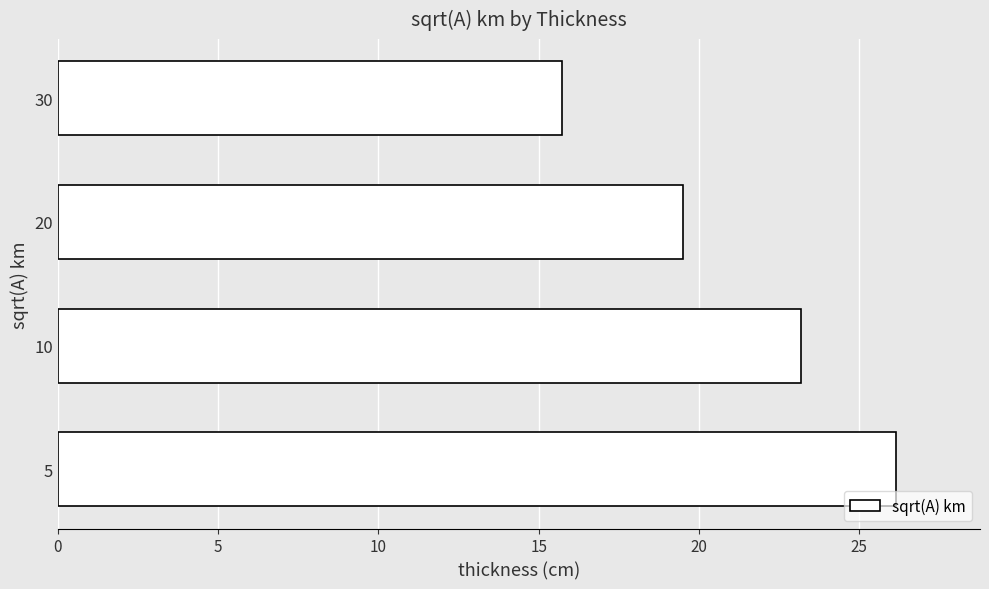

Are the bars horizontal?

Yes